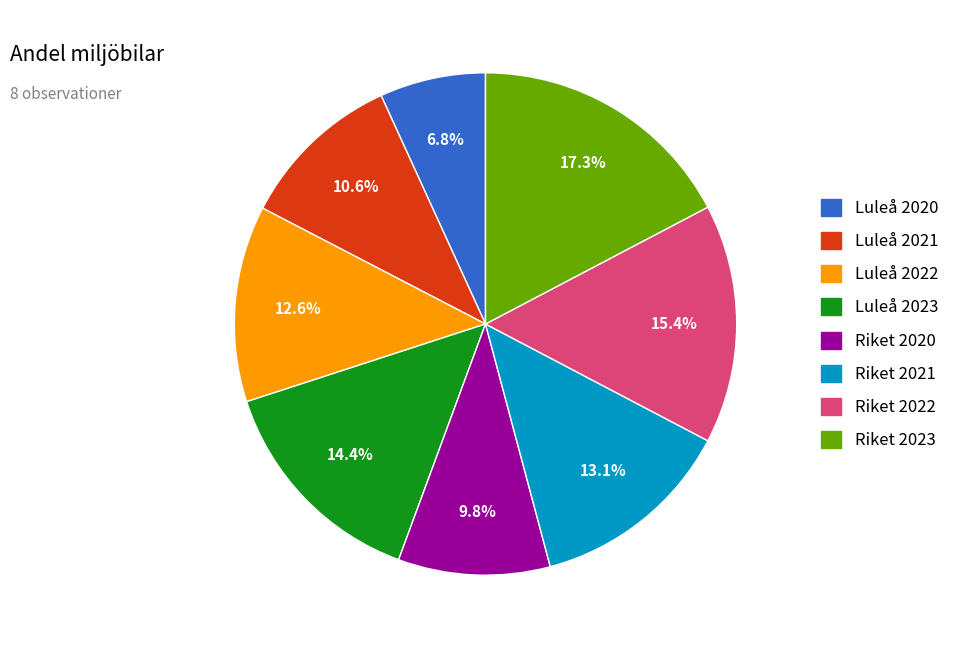

The Riket 2020 slice represents 22% of the pie. True or false?

False